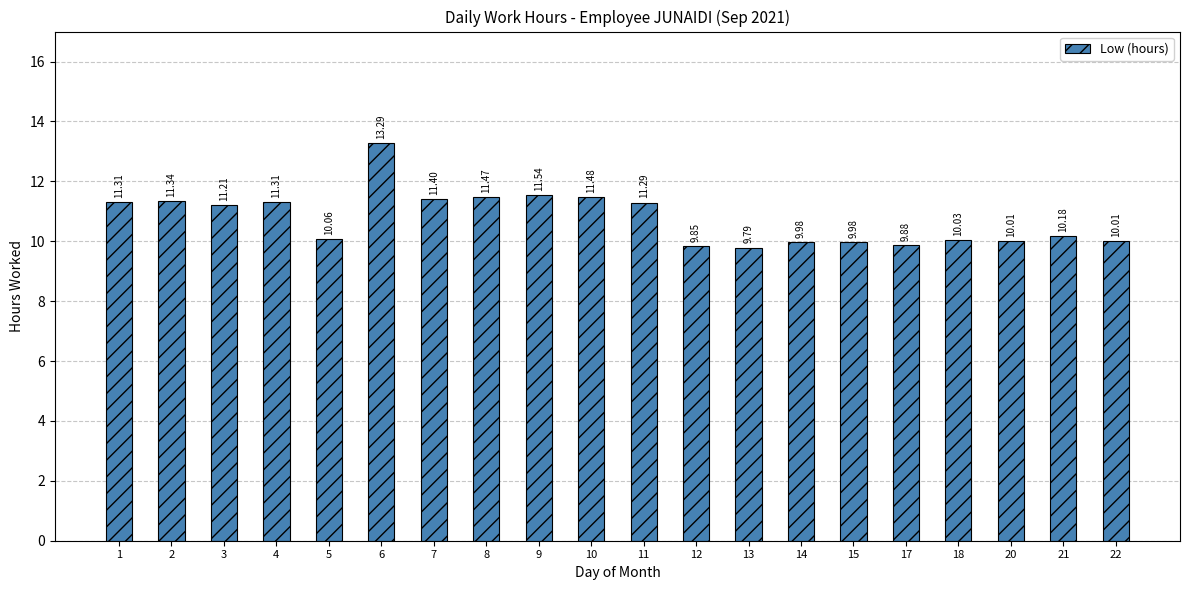

Which has a higher value, 8 or 11?

8